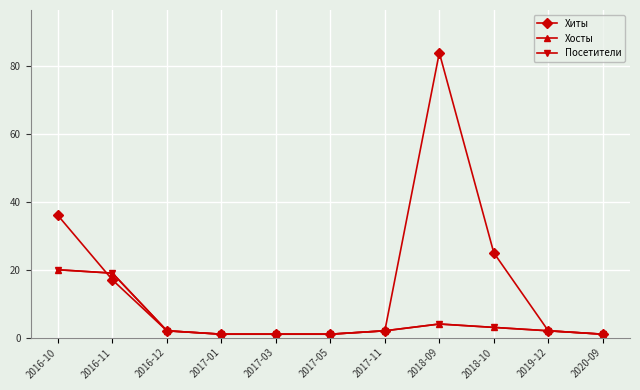

Does the chart have visible grid lines?

Yes